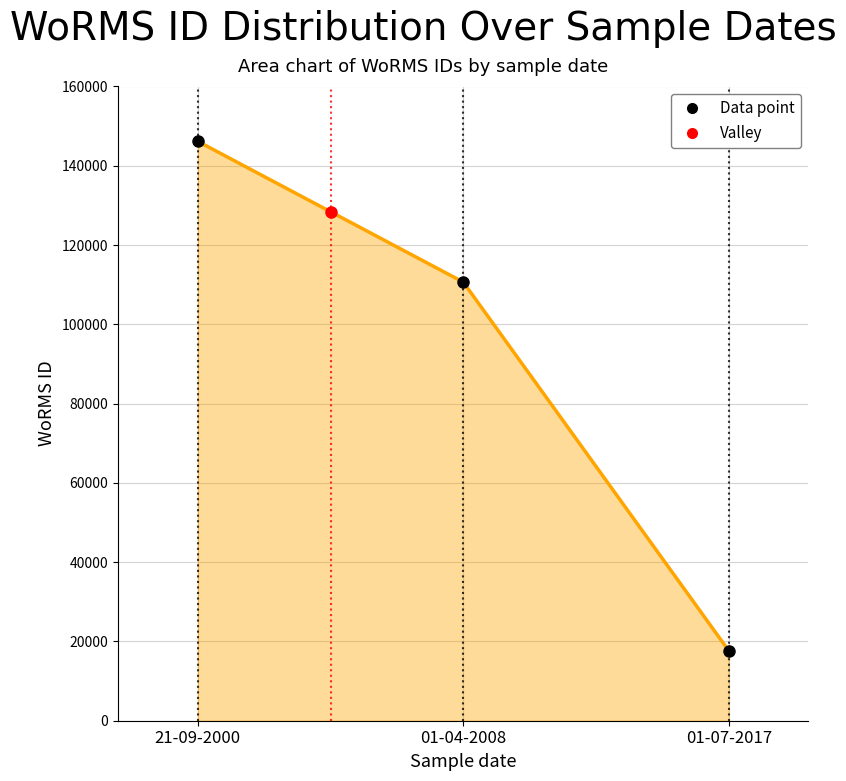

How many lines are shown in the chart?

1